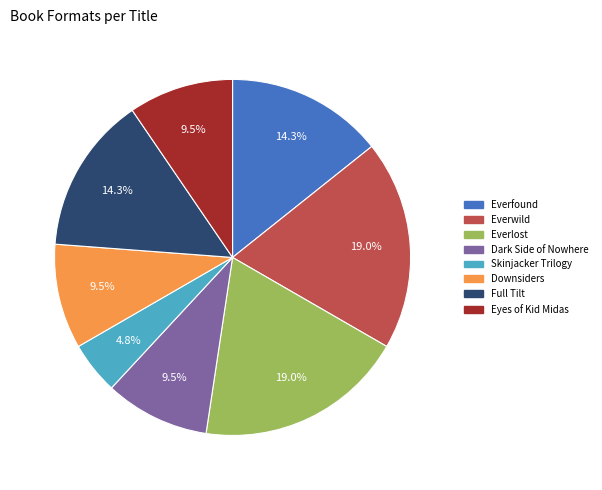

True or false: Everfound accounts for 14% of the total.

True